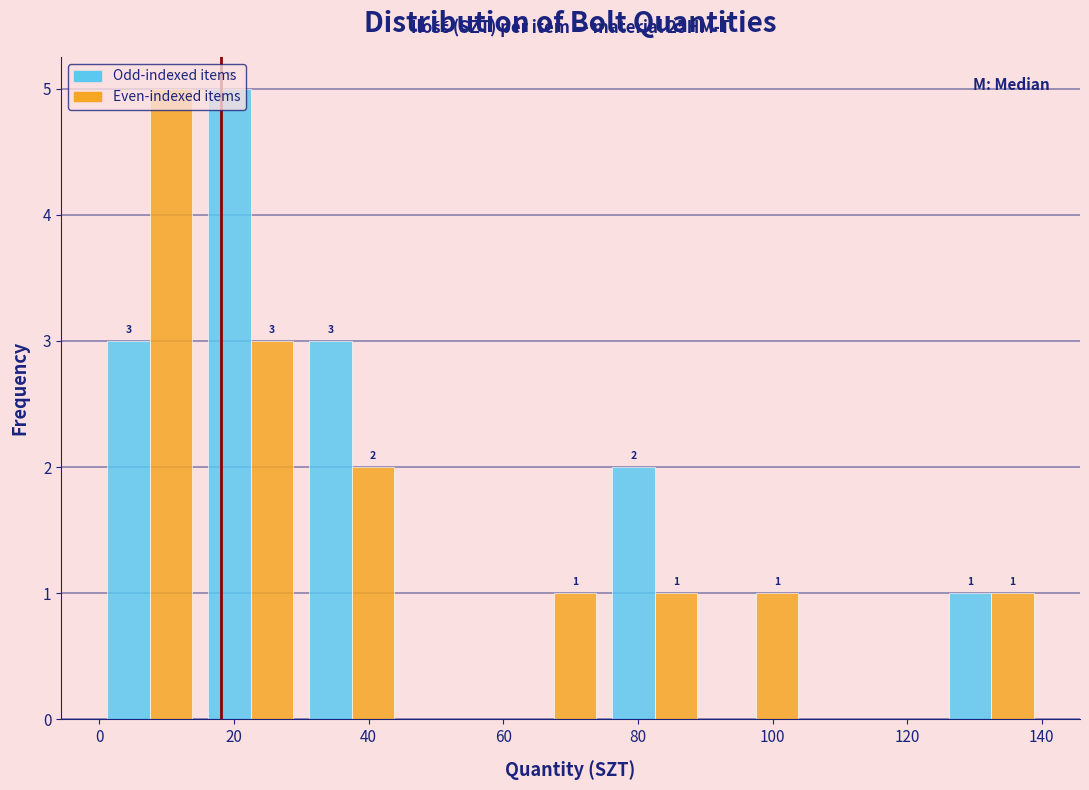

In the Even-indexed items series, which range on the x-axis has the tallest bar?

0 to 15